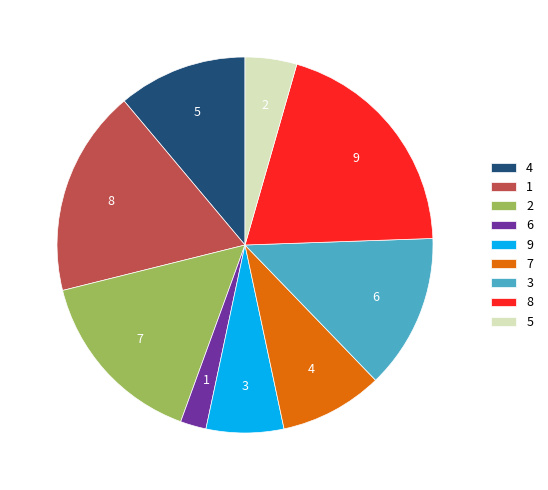

Does any single category account for the majority?

No